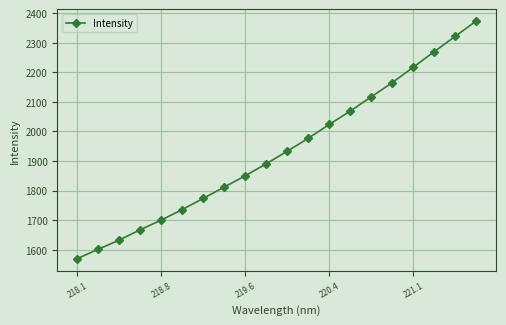

What is the minimum value shown in the chart?

1570.0